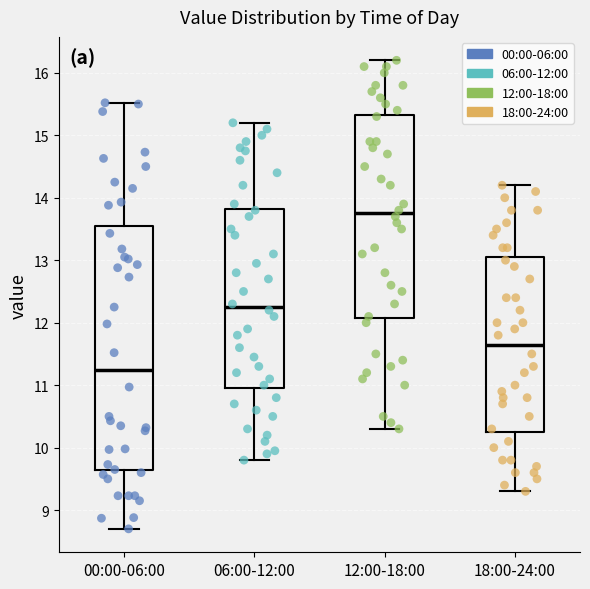

Which box's median line is the highest?

12:00-18:00